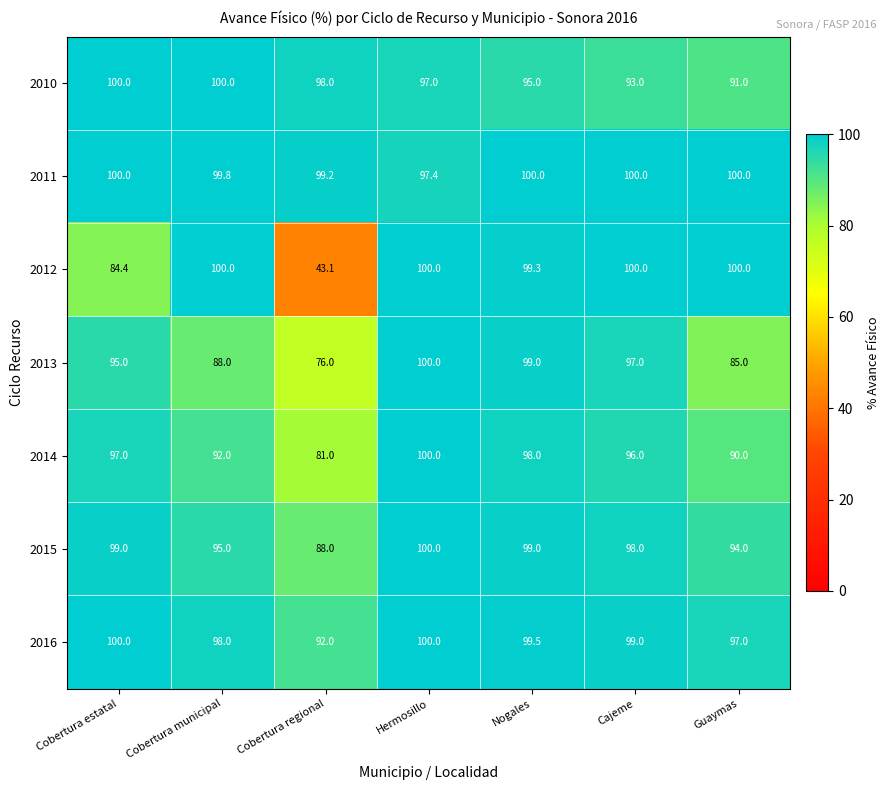

What is the maximum value for 2011?

100.0